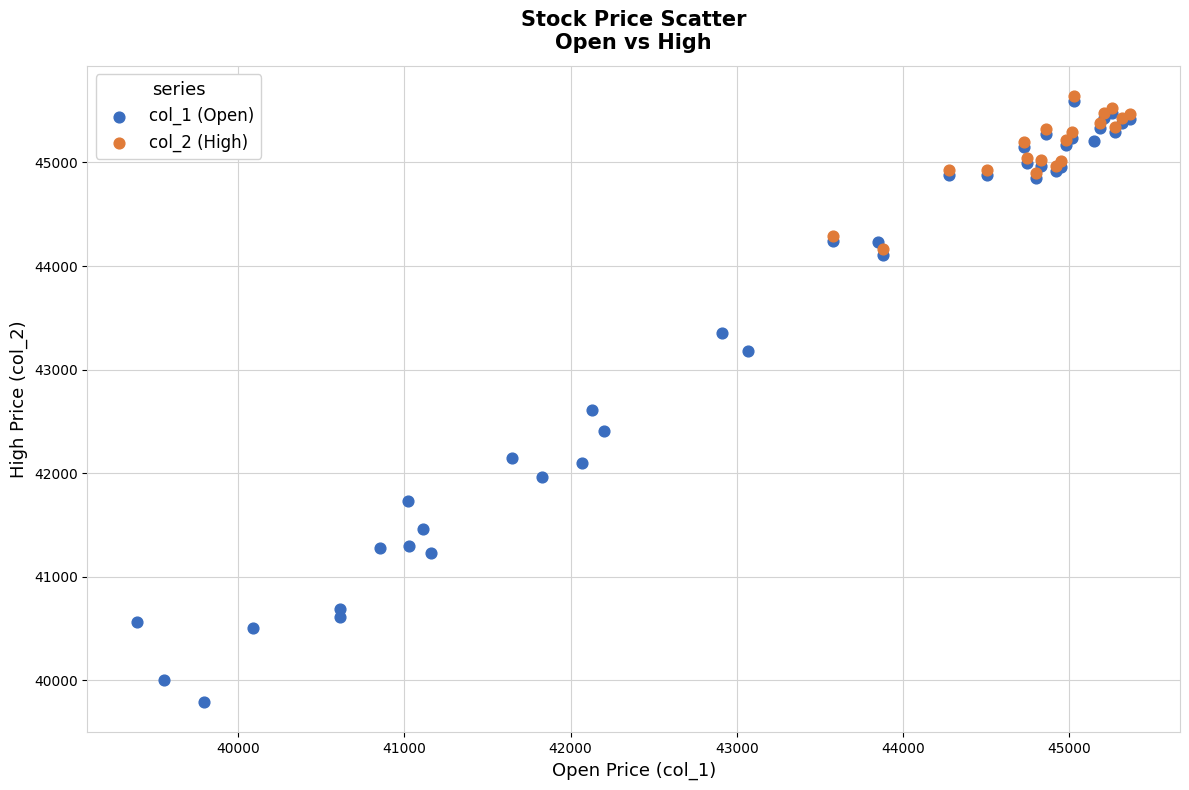

Which series has the largest Y range (max minus min)?

col_1 (Open)